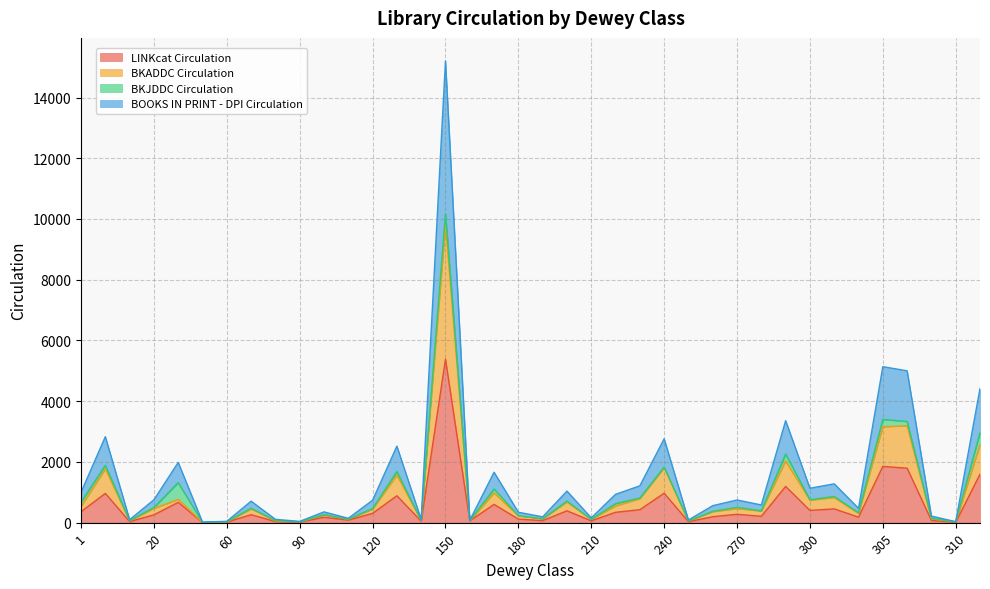

The value of BKADDC Circulation at 310 is 21. True or false?

True